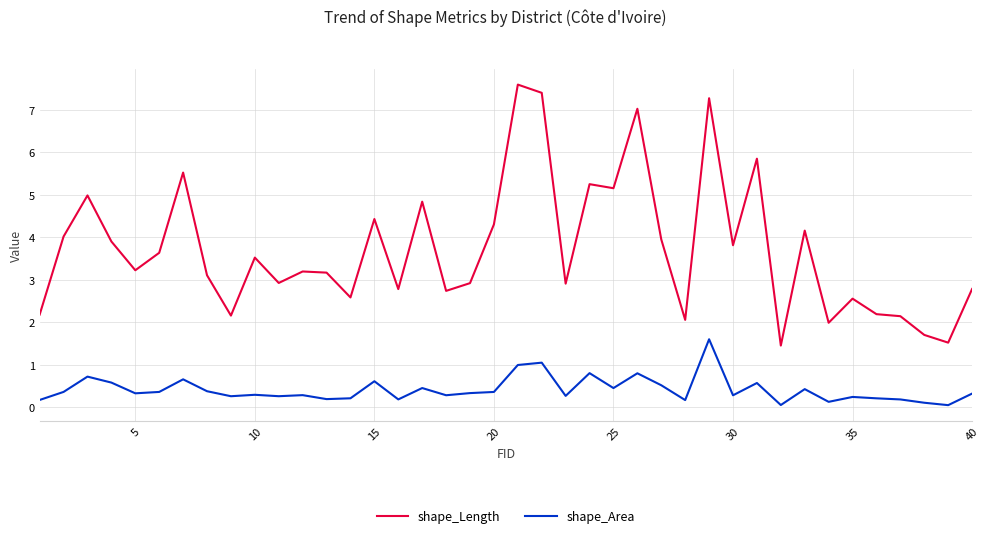

True or false: shape_Area and shape_Length intersect in this chart.

False